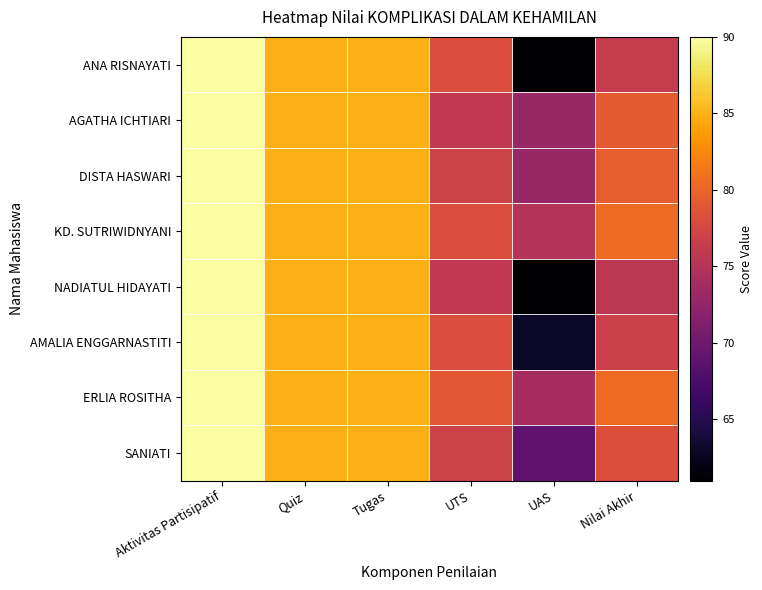

Reading right to left, list all the values displayed in this chart.

ANA RISNAYATI: Nilai Akhir=76.2	UAS=61.0	UTS=78.0	Tugas=85.0	Quiz=85.0	Aktivitas Partisipatif=90.0
AGATHA ICHTIARI: Nilai Akhir=79.2	UAS=73.0	UTS=76.0	Tugas=85.0	Quiz=85.0	Aktivitas Partisipatif=90.0
DISTA HASWARI: Nilai Akhir=79.5	UAS=73.0	UTS=77.0	Tugas=85.0	Quiz=85.0	Aktivitas Partisipatif=90.0
KD. SUTRIWIDNYANI: Nilai Akhir=80.4	UAS=75.0	UTS=78.0	Tugas=85.0	Quiz=85.0	Aktivitas Partisipatif=90.0
NADIATUL HIDAYATI: Nilai Akhir=75.6	UAS=61.0	UTS=76.0	Tugas=85.0	Quiz=85.0	Aktivitas Partisipatif=90.0
AMALIA ENGGARNASTITI: Nilai Akhir=76.8	UAS=63.0	UTS=78.0	Tugas=85.0	Quiz=85.0	Aktivitas Partisipatif=90.0
ERLIA ROSITHA: Nilai Akhir=80.4	UAS=74.0	UTS=79.0	Tugas=85.0	Quiz=85.0	Aktivitas Partisipatif=90.0
SANIATI: Nilai Akhir=78.3	UAS=69.0	UTS=77.0	Tugas=85.0	Quiz=85.0	Aktivitas Partisipatif=90.0